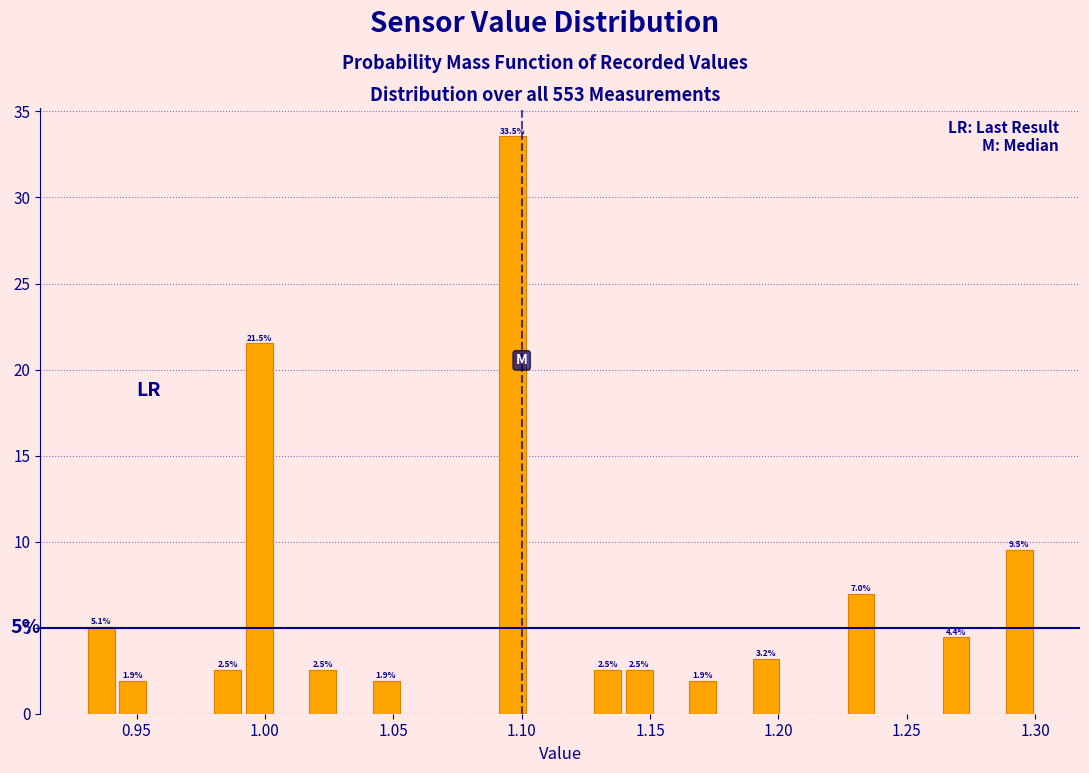

Read against the x-axis, roughly where is the centre of the tallest bar?

1.095